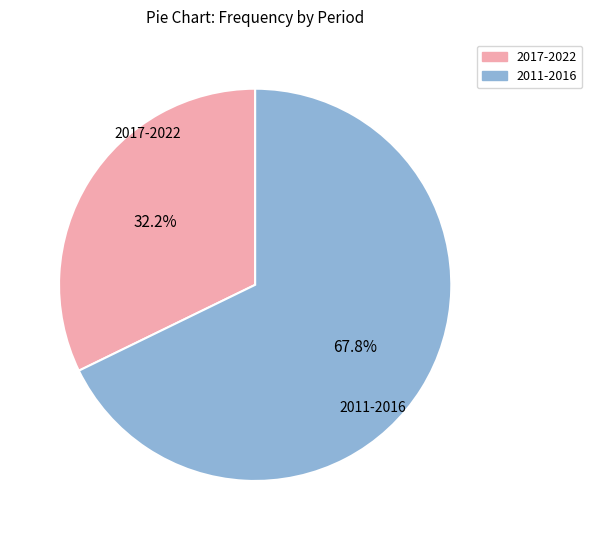

Is there any slice that represents more than half of the pie?

Yes